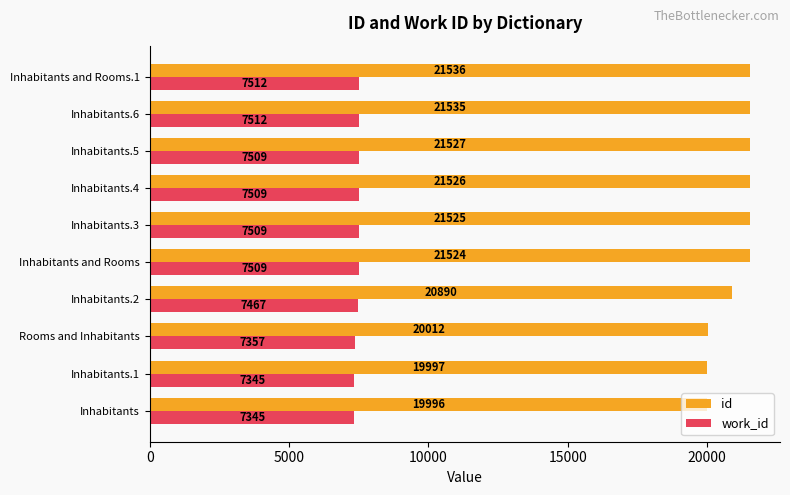

What is the average value of the work_id series?

7457